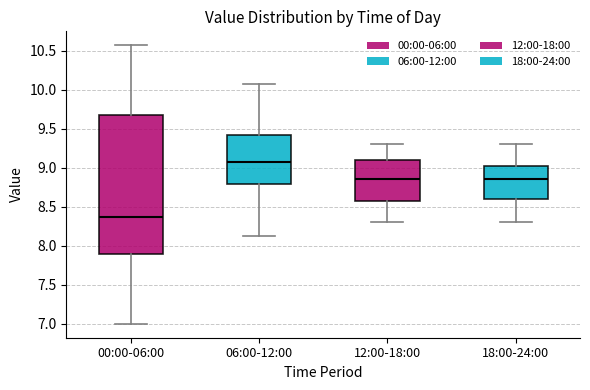

Comparing the boxes themselves (not the whiskers), which one is the tallest?

00:00-06:00